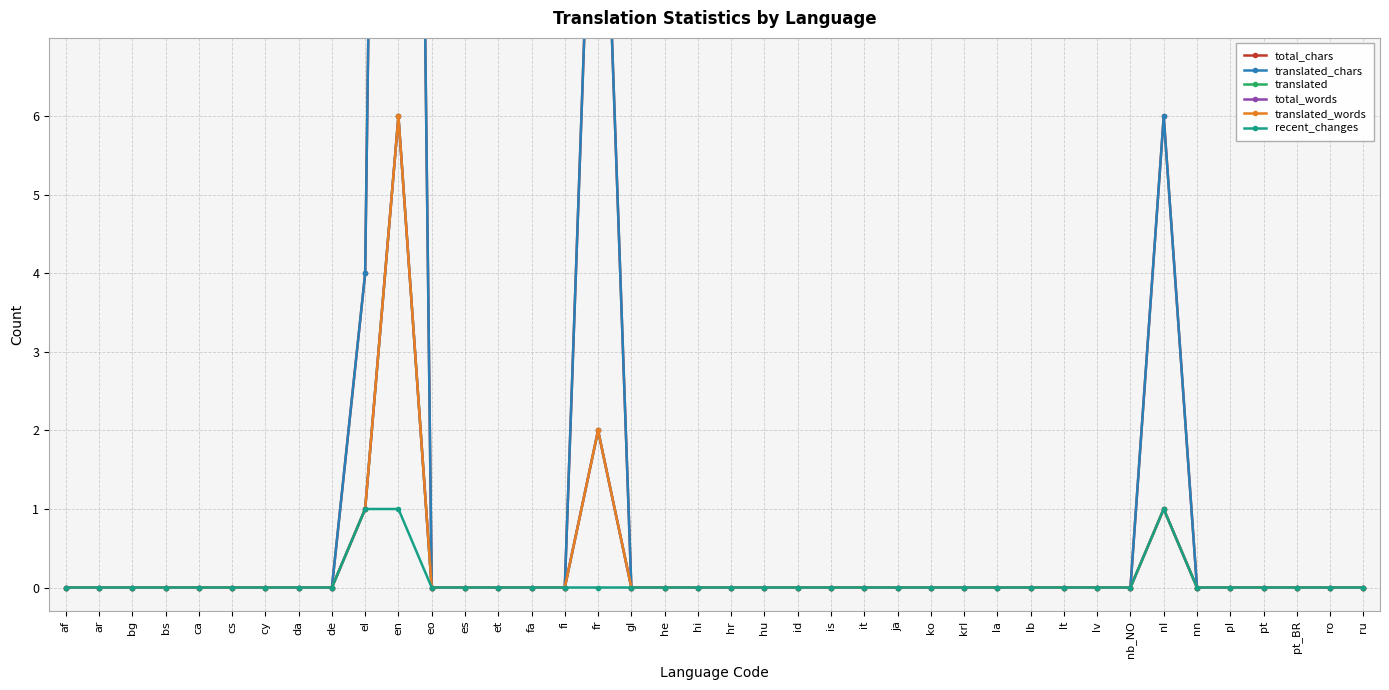

What is the label of the 38th point from the left?

pt_BR